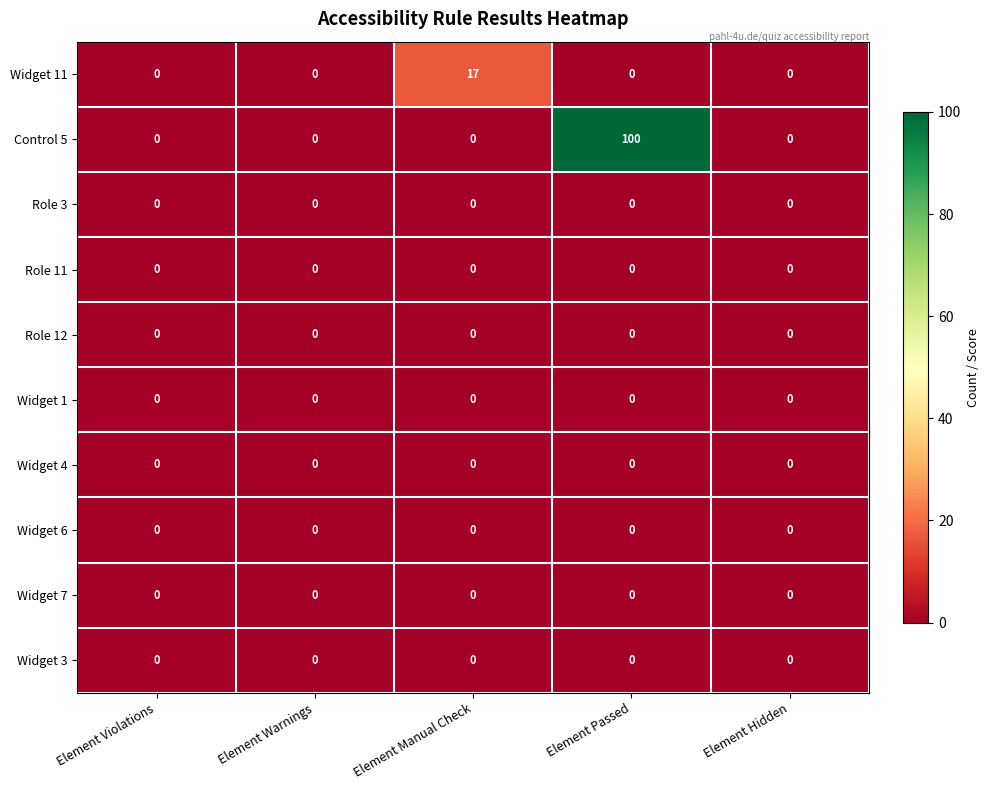

At which label does Widget 11 reach its peak?

Element Manual Check